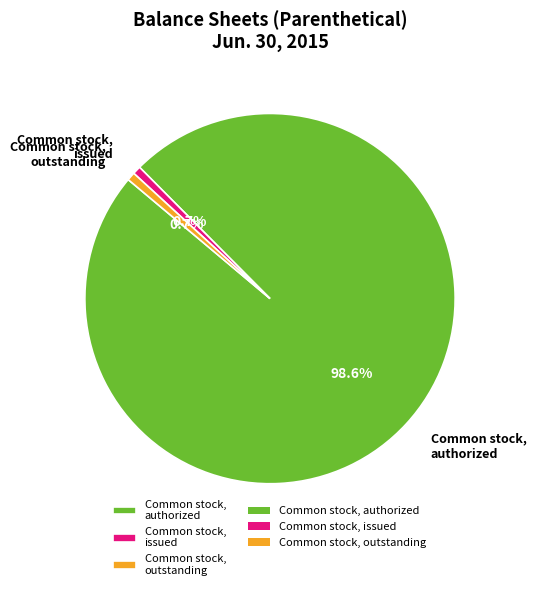

Combined, do Common stock, issued and Common stock, authorized account for over 50%?

Yes